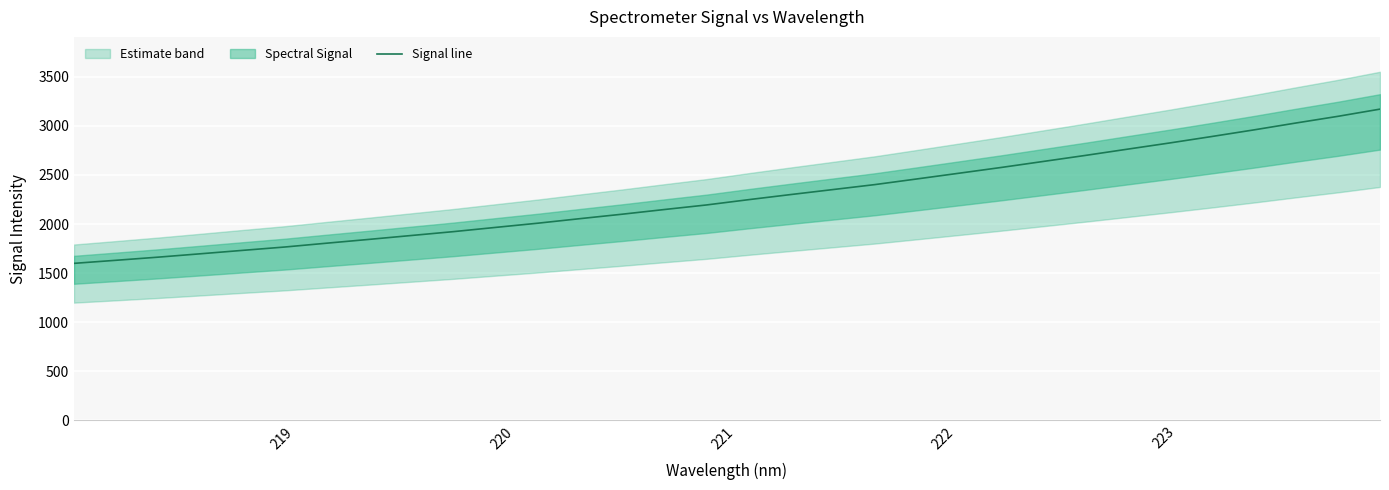

Is it true that the value at 26 is 4955.4?

False